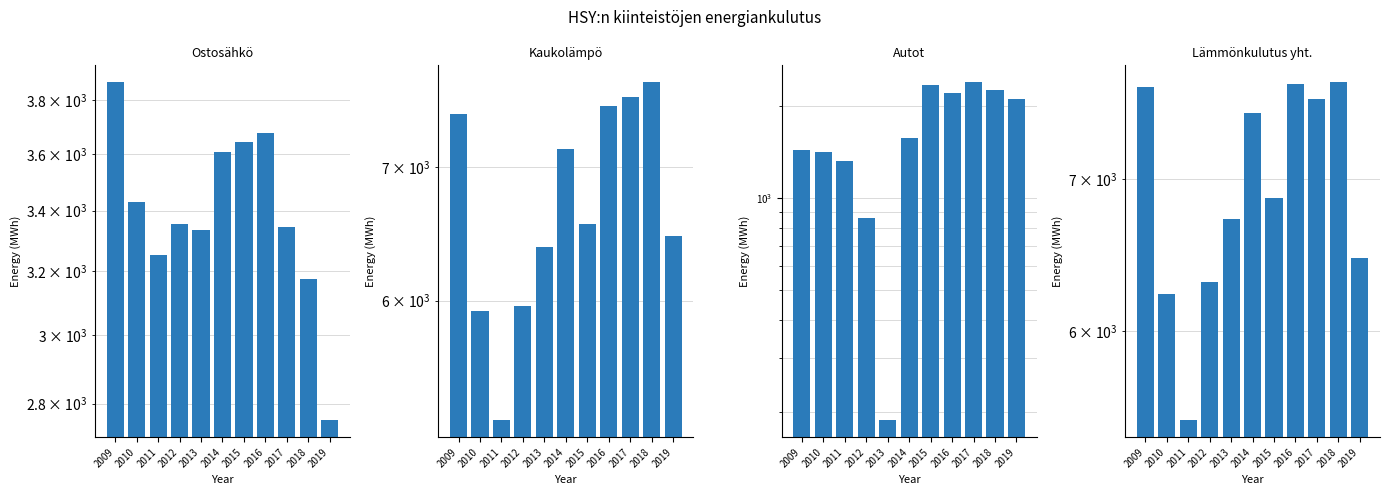

What are all the series names shown in the legend?

Ostosähkö, Kaukolämpö, Autot, Lämmönkulutus yht.